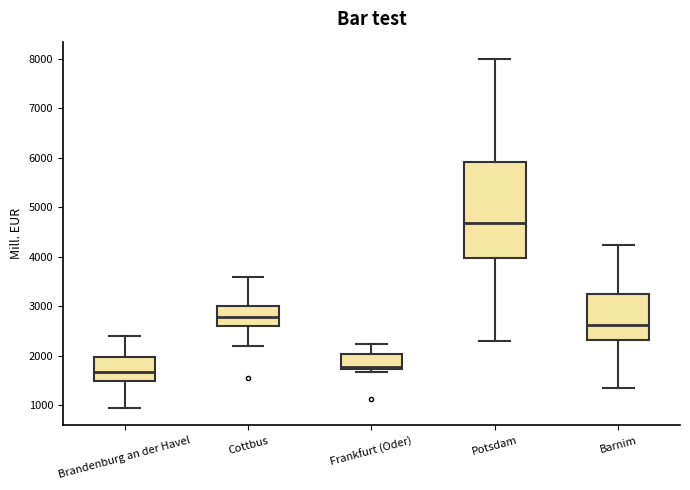

Comparing the boxes themselves (not the whiskers), which one is the tallest?

Potsdam